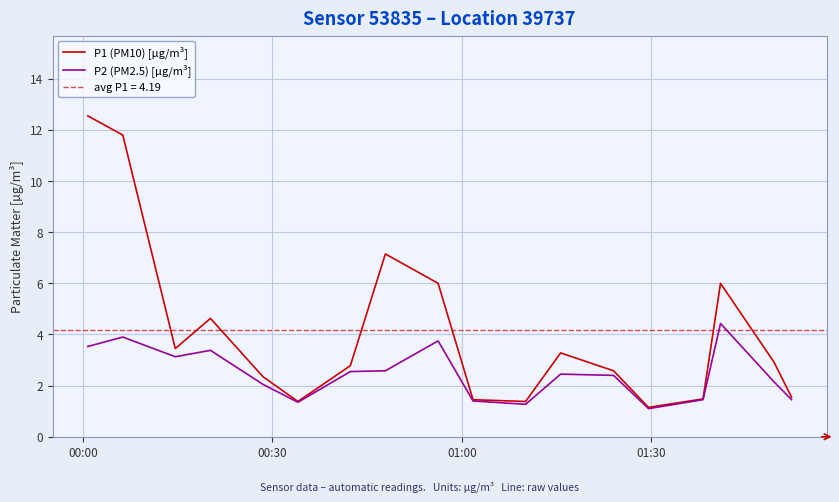

At which category does the chart reach its peak across all series?

00:00